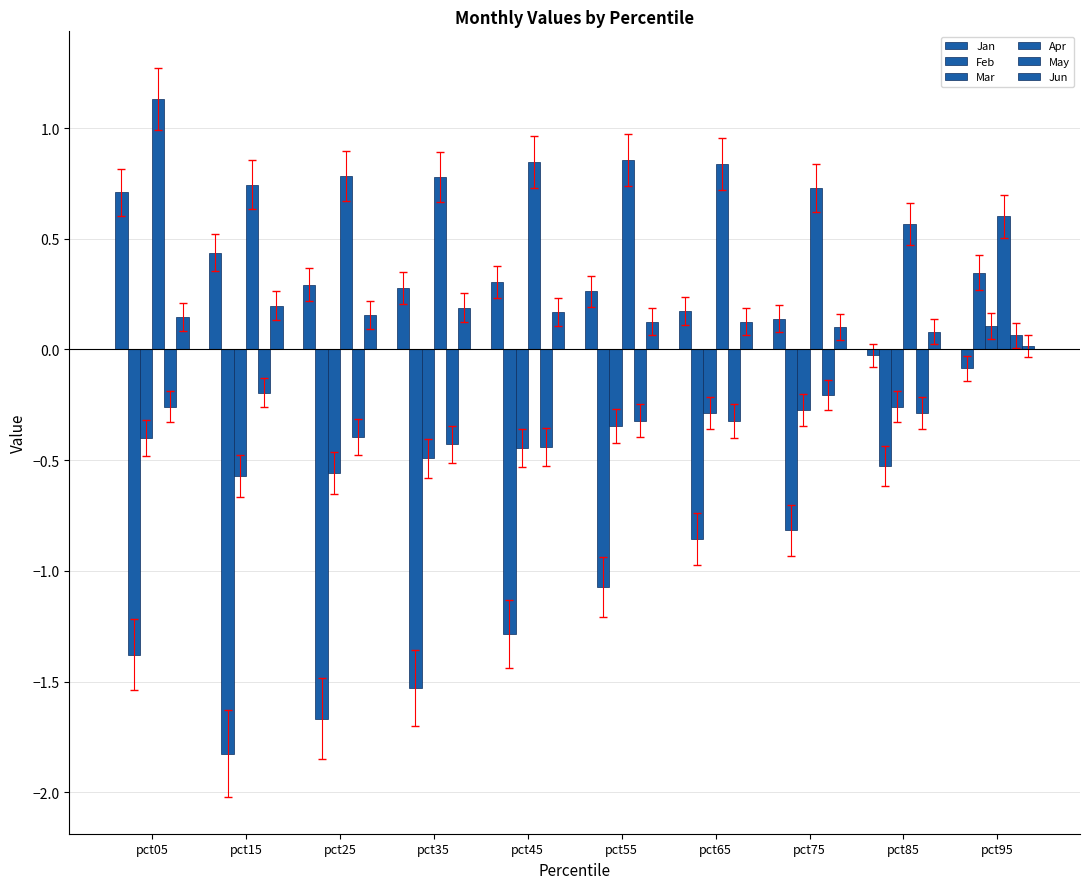

Between pct65 and pct95, which series saw the biggest shift?

Feb